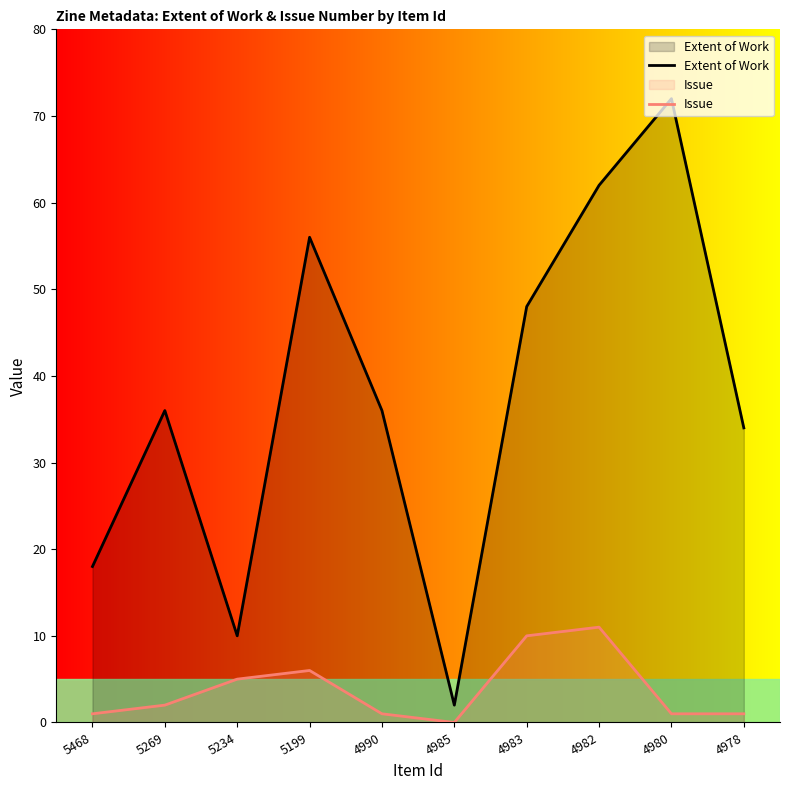

Where is the first local maximum for Issue?

5199